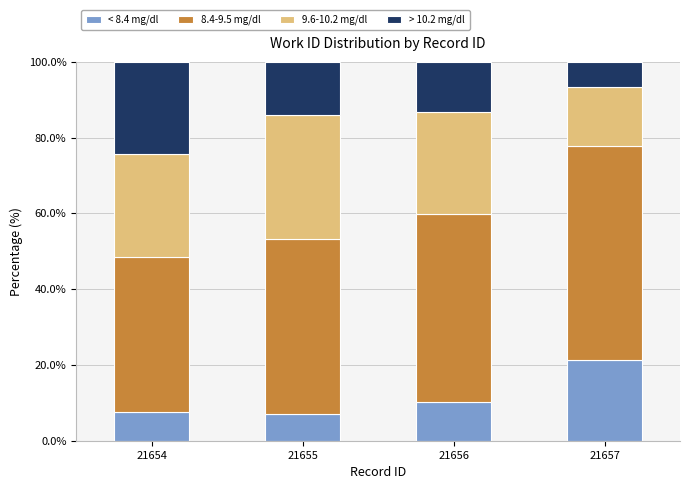

The value of < 8.4 mg/dl at 21655 is 10.3. True or false?

False